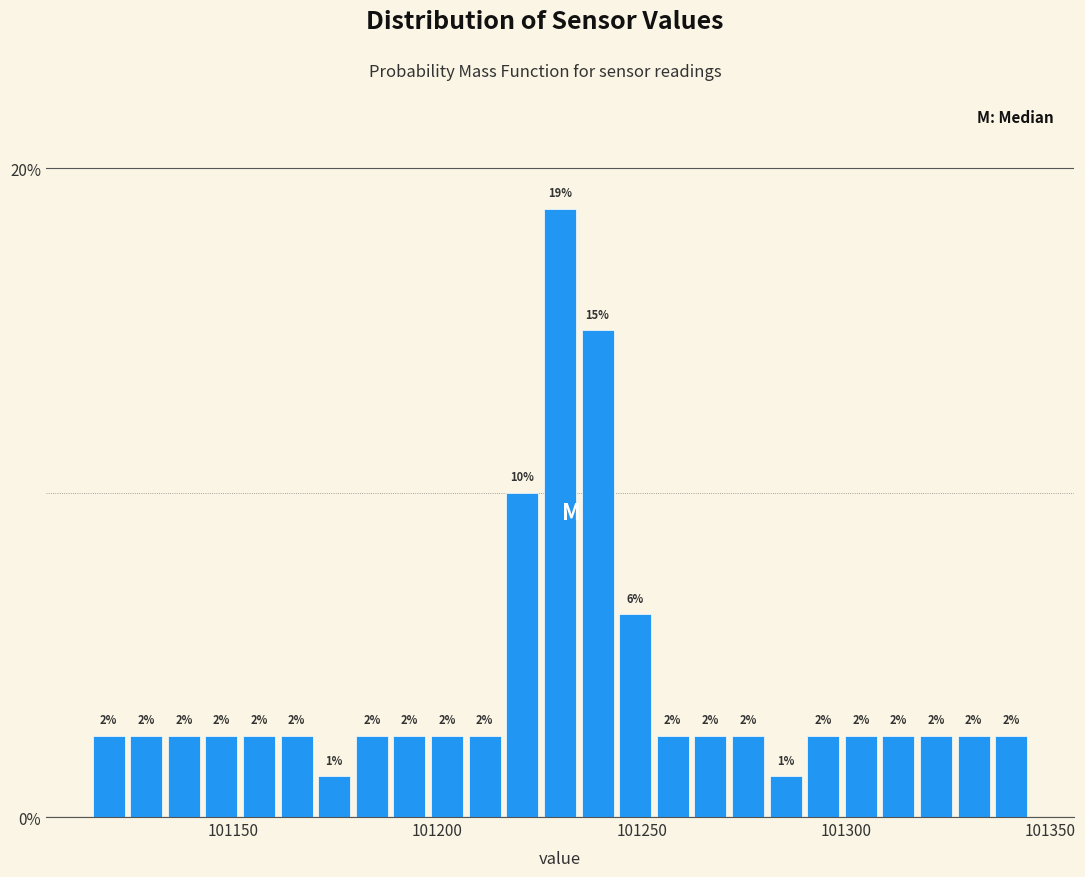

Around what value on the x-axis is the tallest bar? Give the approximate position of its centre, as read against the axis.

101230